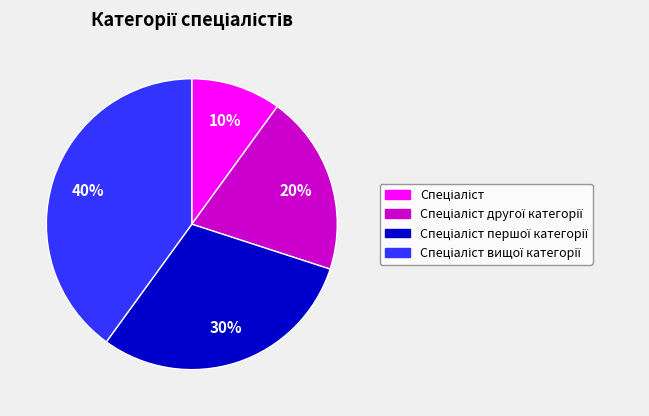

To the nearest percent, what is the difference between the largest and smallest slice percentages?

30%